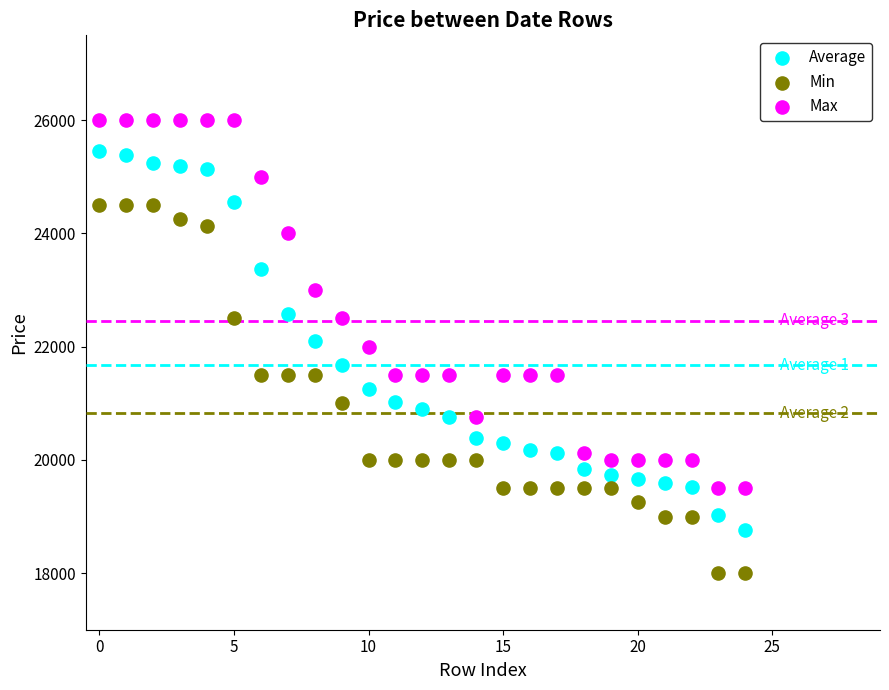

Across all data points, what is the range of Y values (max minus min)?

8000